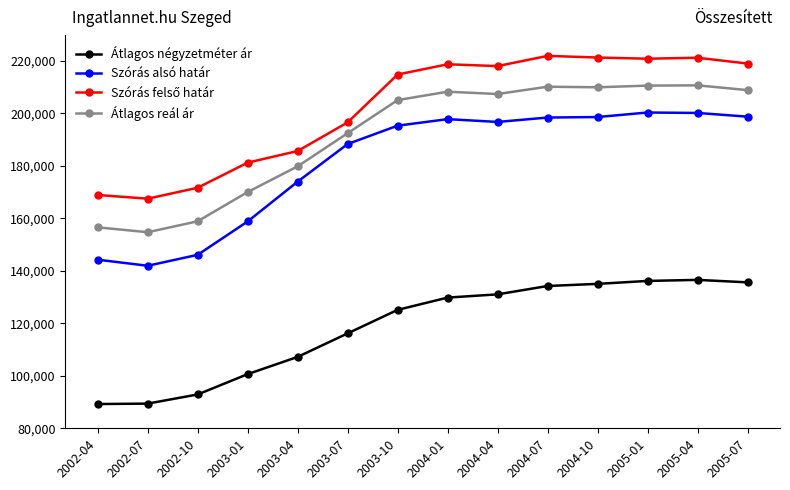

What is the label of the 3rd point from the left?

2002-10